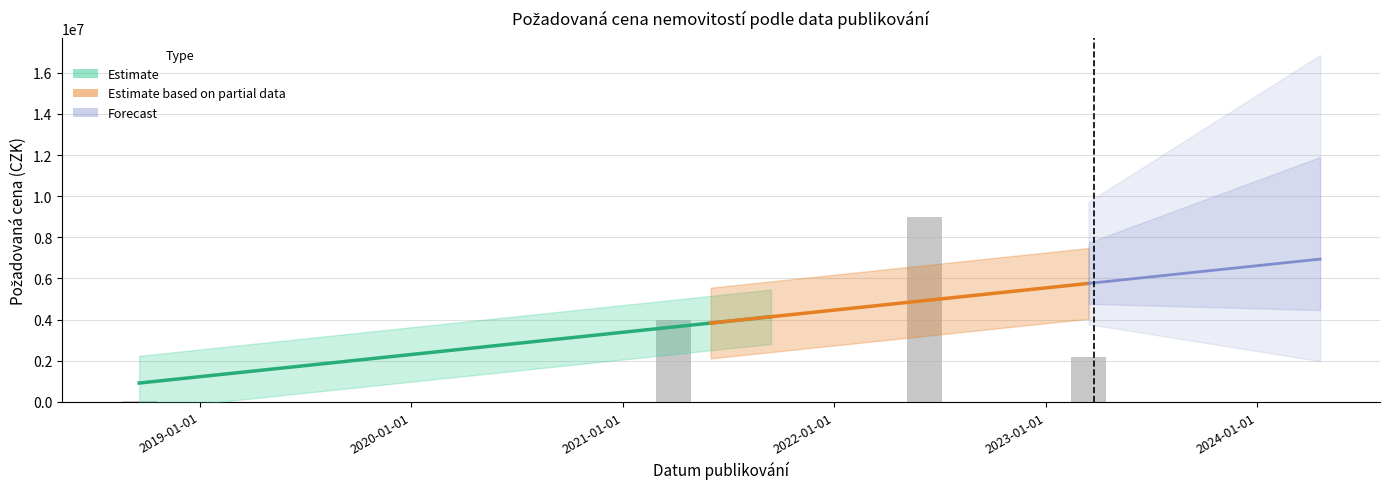

What is the sum of the values at 2021-03-29 and 2022-06-06?

13000000